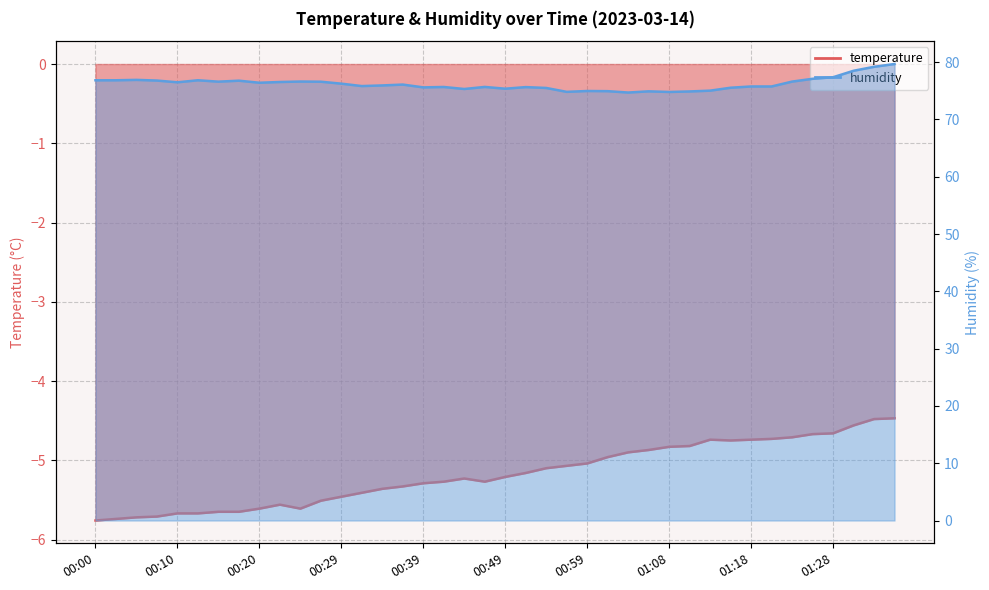

The humidity series shows 120.1 at 00:54. True or false?

False